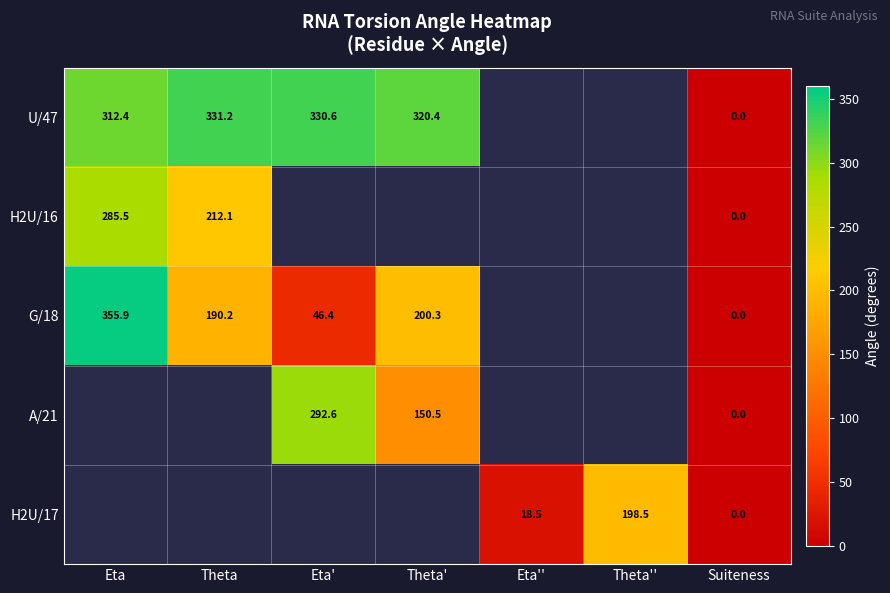

The value of G/18 at Eta is 355.9. True or false?

True